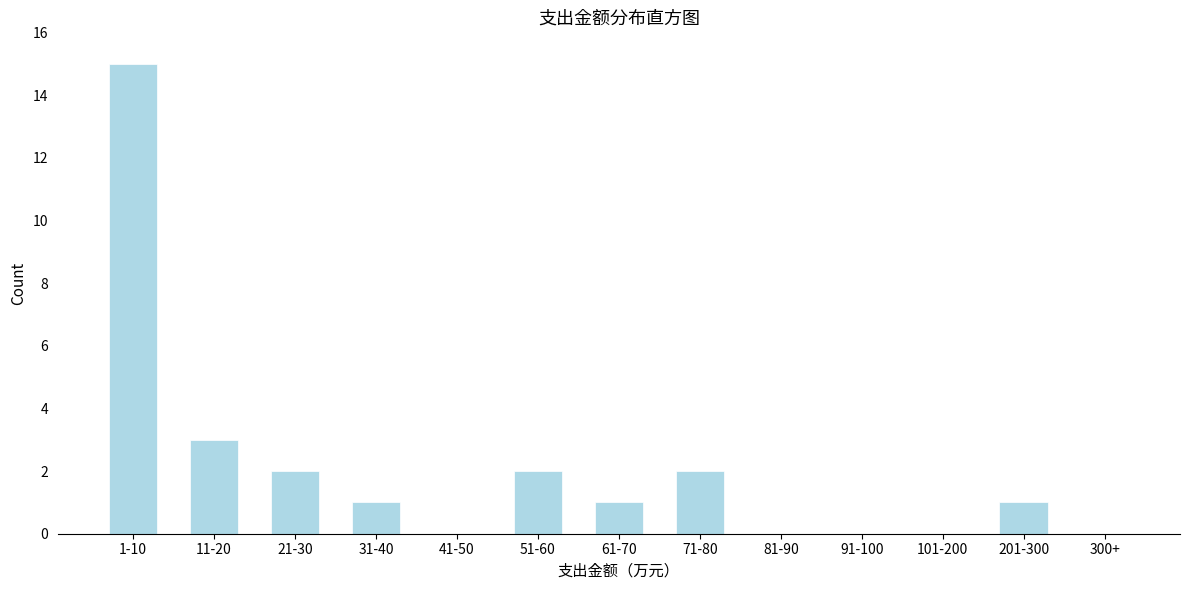

Reading left to right, transcribe all the data shown in this chart.

1-10=15	11-20=3	21-30=2	31-40=1	41-50=0	51-60=2	61-70=1	71-80=2	81-90=0	91-100=0	101-200=0	201-300=1	300+=0